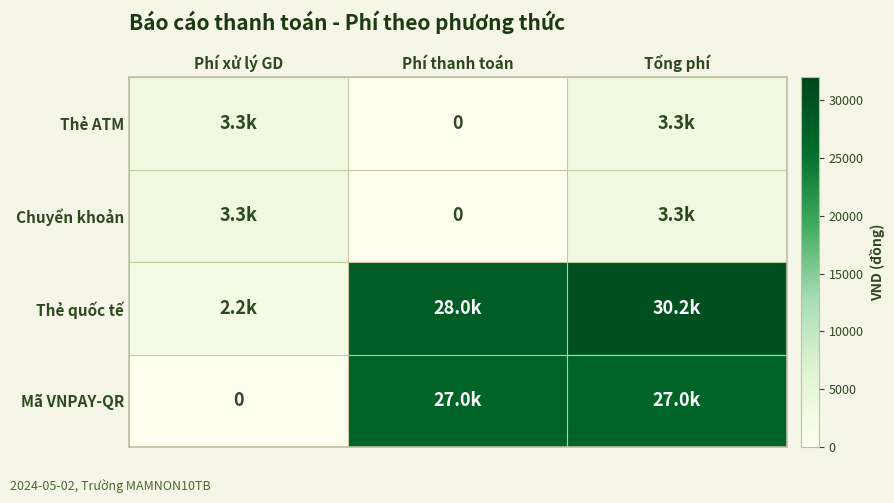

How many Thẻ ATM values are between 0 and 3300?

3